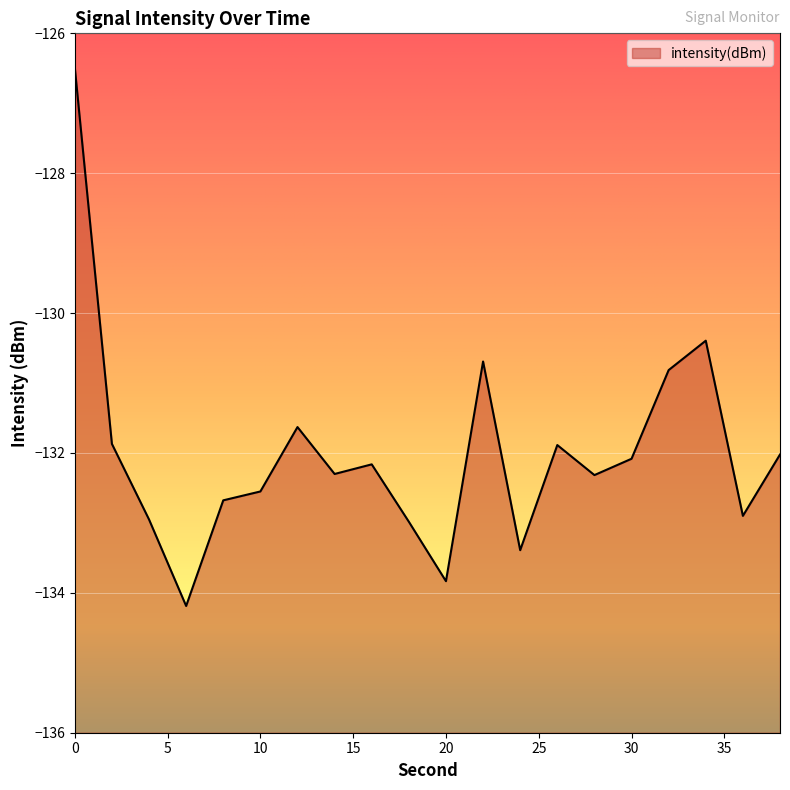

How many interior local peaks (higher than both neighbors) does the data have?

5